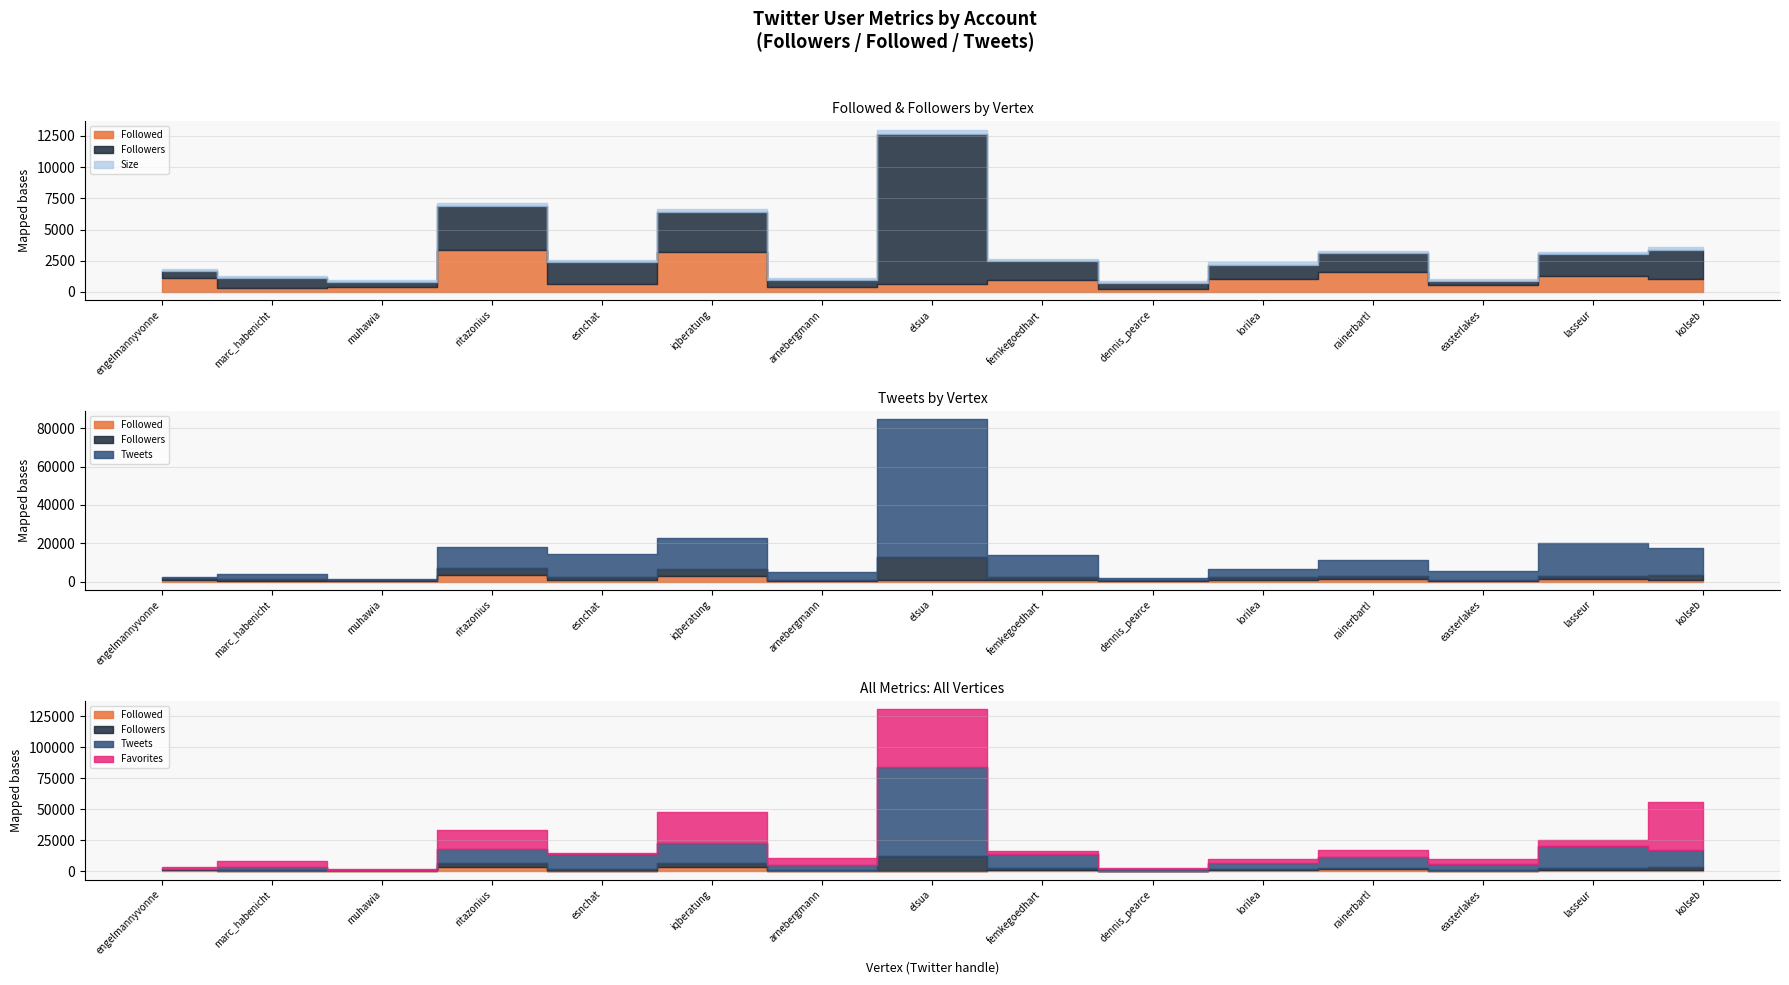

What is the average value of the Followed series?

1113.2